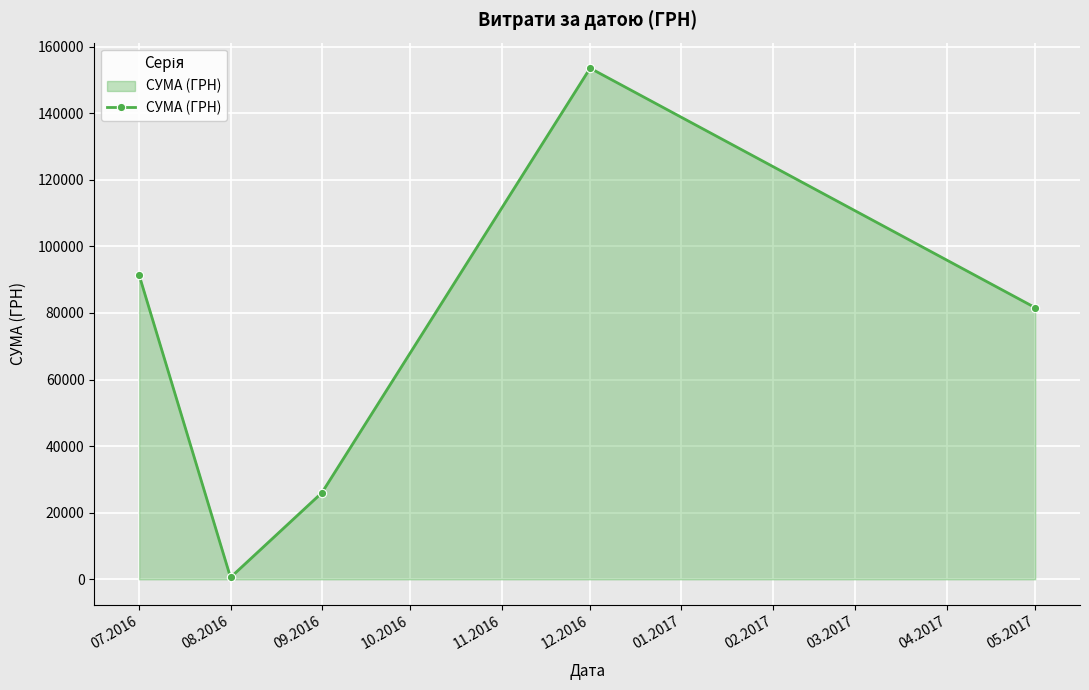

At which label does the data first exceed 81589?

07.2016